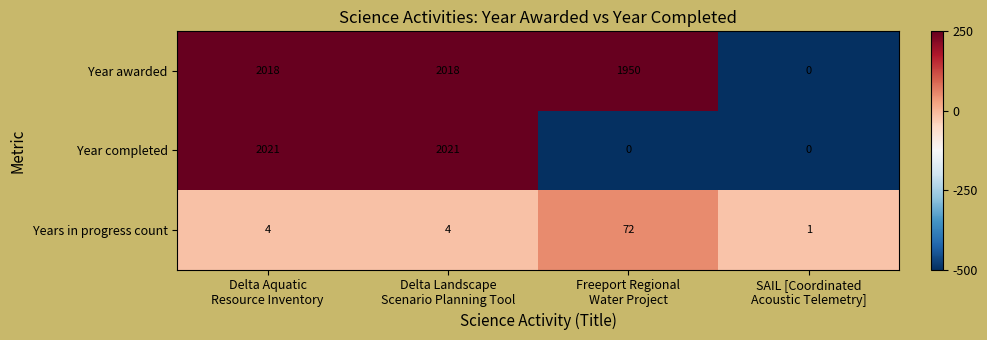

How many data points in Years in progress count are less than 4?

1